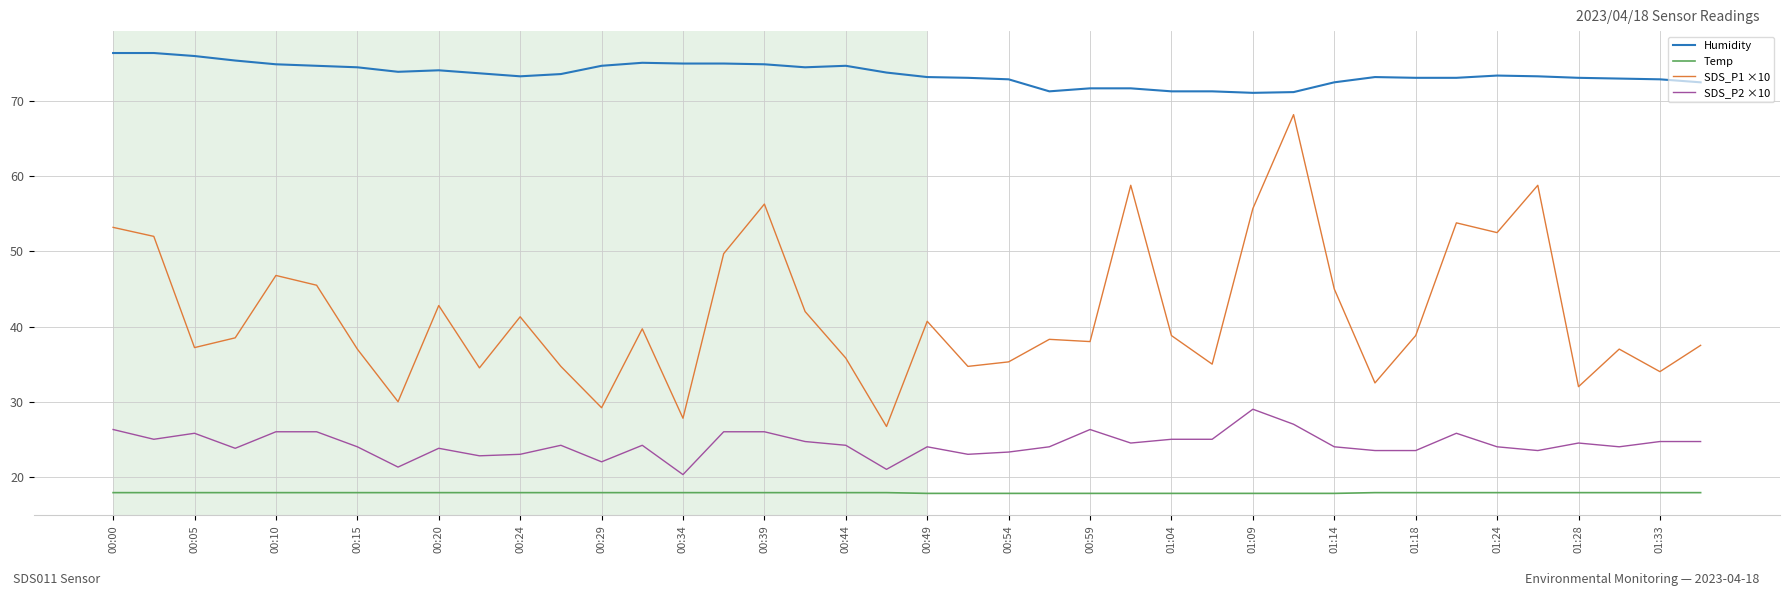

True or false: Temp and SDS_P2 ×10 intersect in this chart.

False